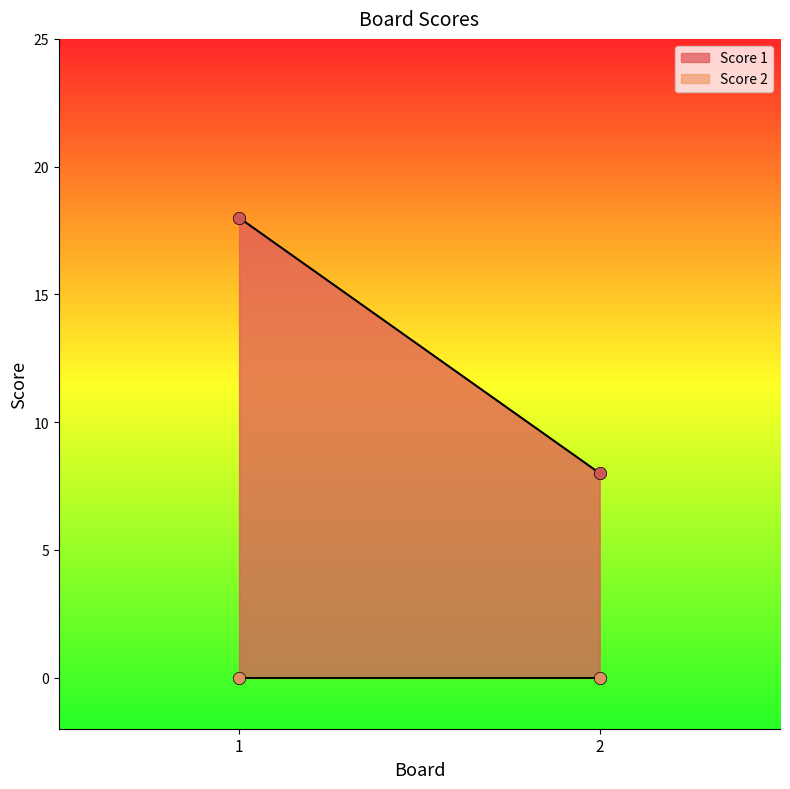

What are all the series names shown in the legend?

Score 1, Score 2